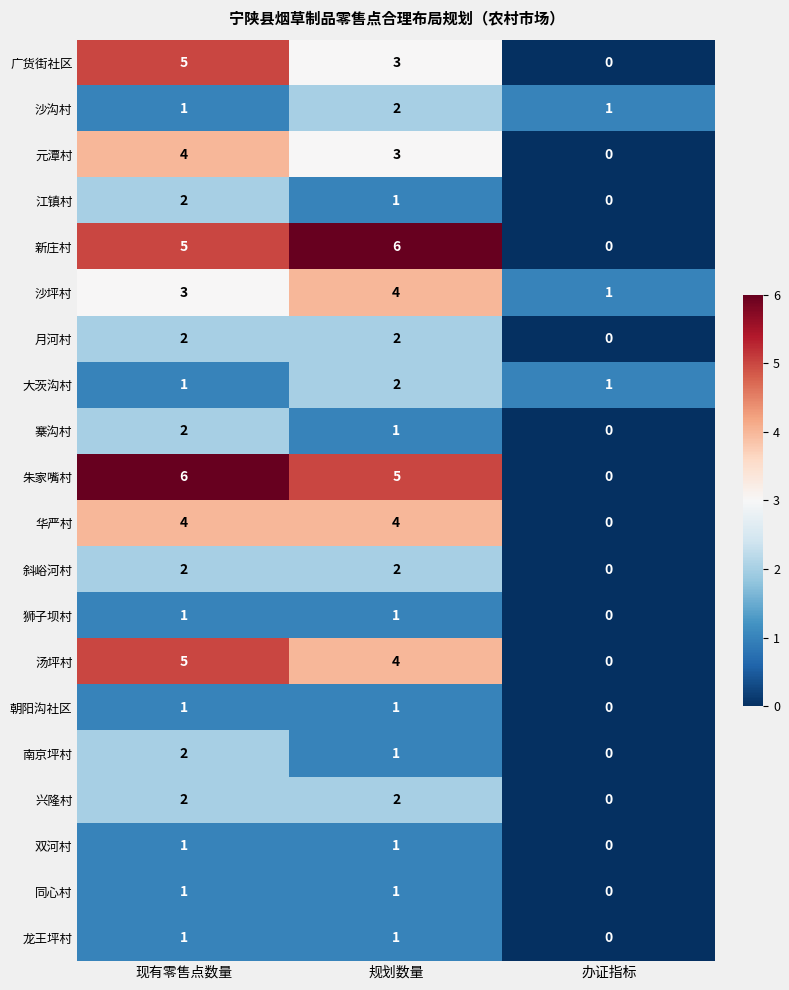

At which category does the chart reach its minimum across all series?

办证指标